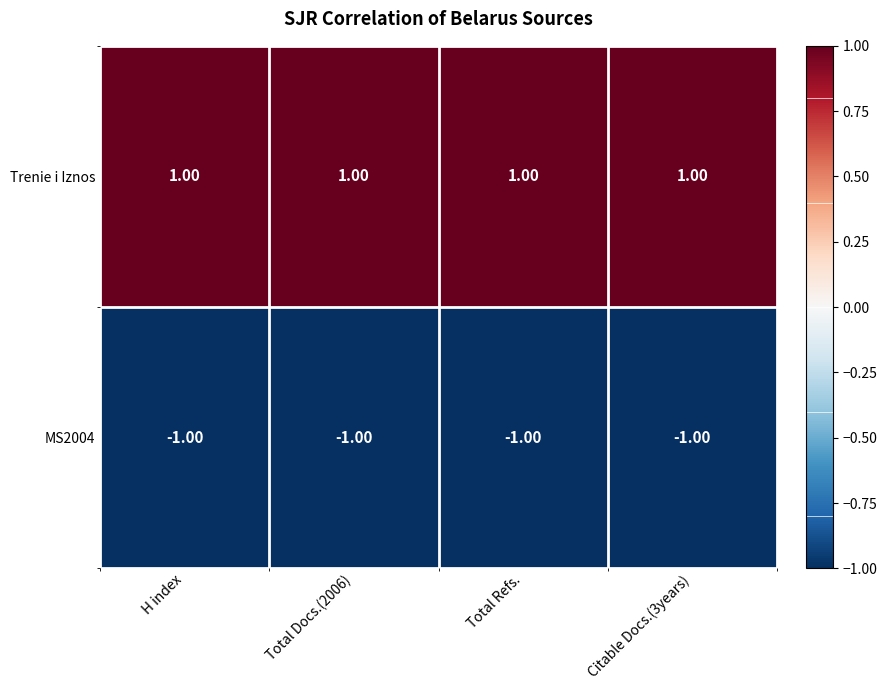

What is the smallest value displayed?

-1